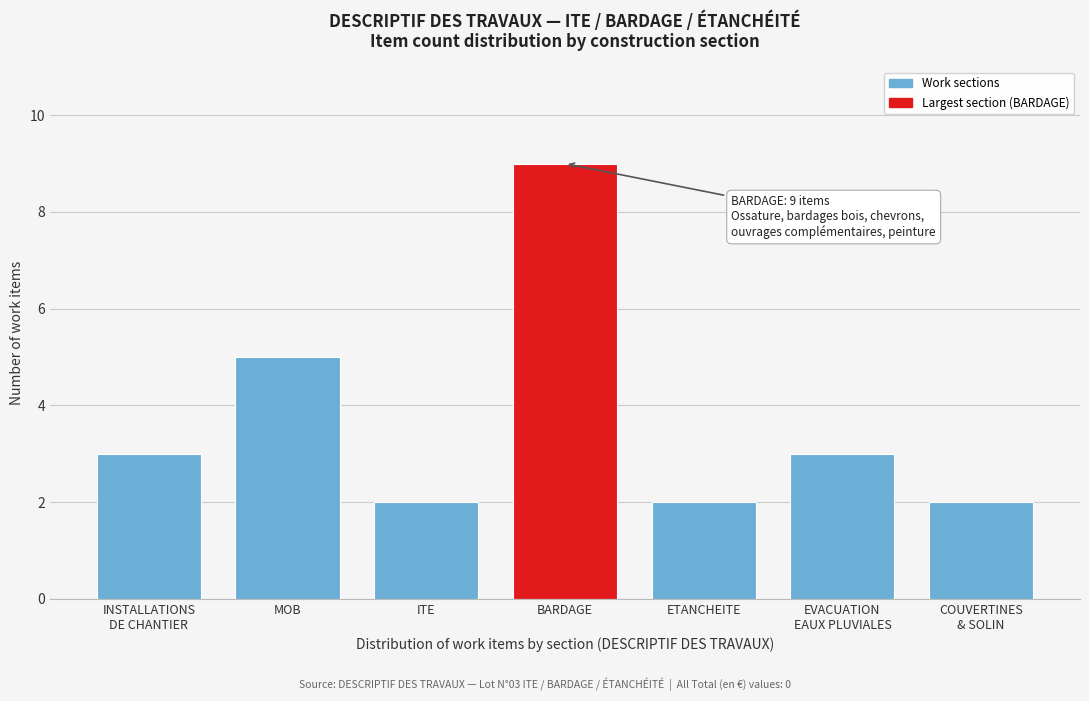

Reading left to right, list all the values displayed in this chart.

3	5	2	9	2	3	2